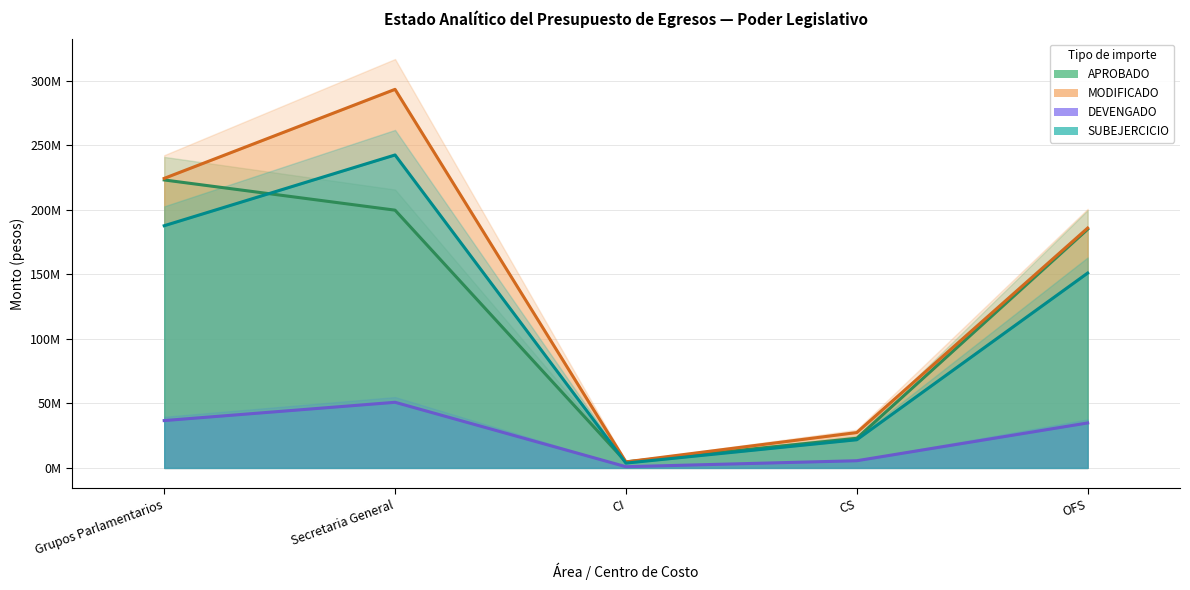

Reading right to left, extract all data points from this chart.

APROBADO: 185.0	23.0	4.7	199.8	223.2
MODIFICADO: 185.9	27.4	4.7	293.4	224.4
DEVENGADO: 34.9	5.6	0.9	50.9	36.7
SUBEJERCICIO: 151.0	21.8	3.7	242.6	187.7